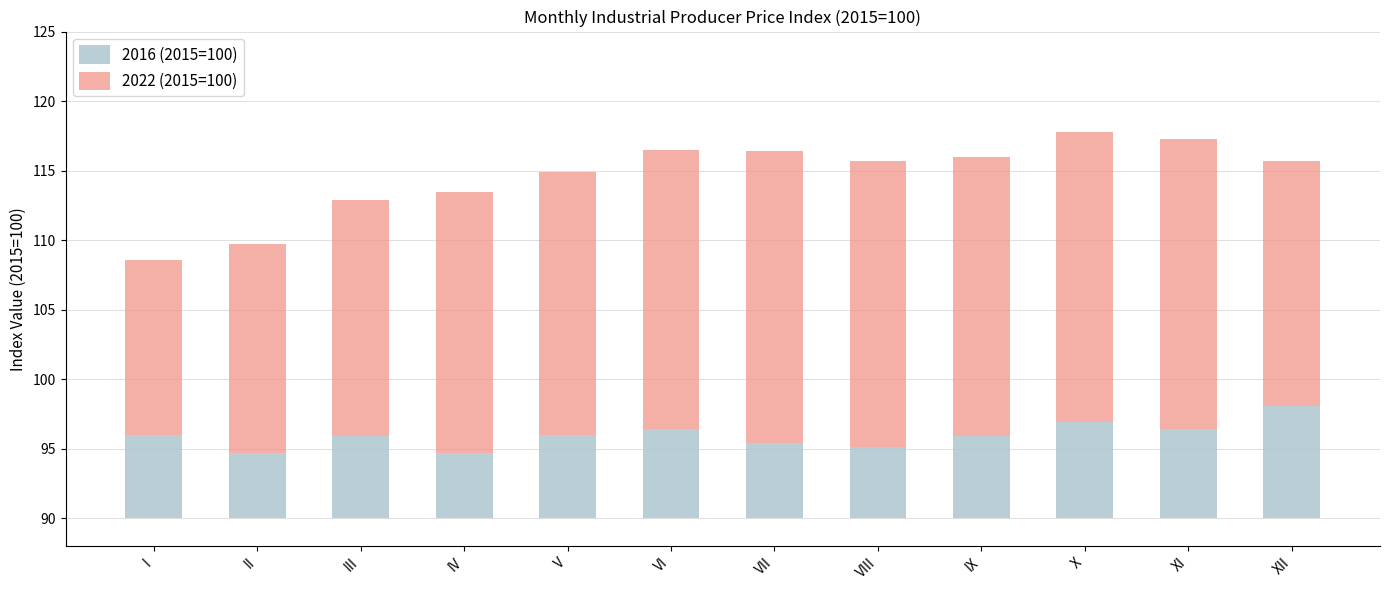

Is it true that 2016 (2015=100) equals 3.3 at I?

False